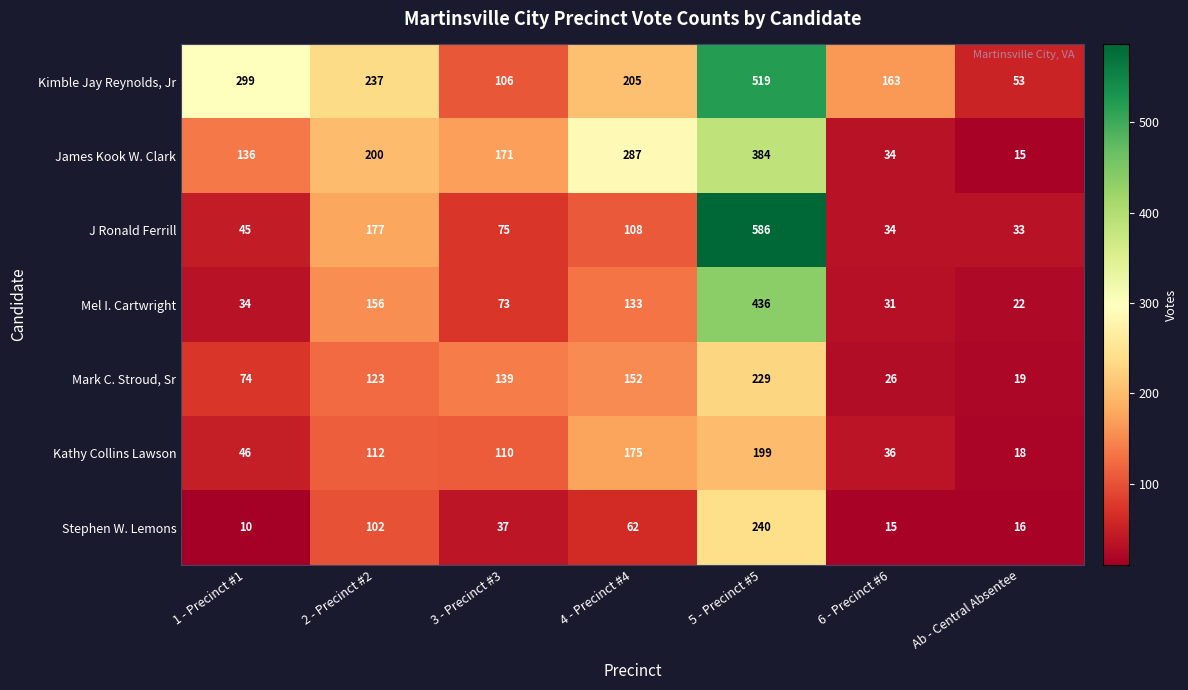

What is the difference between the Kathy Collins Lawson values at 3 - Precinct #3 and 4 - Precinct #4?

65